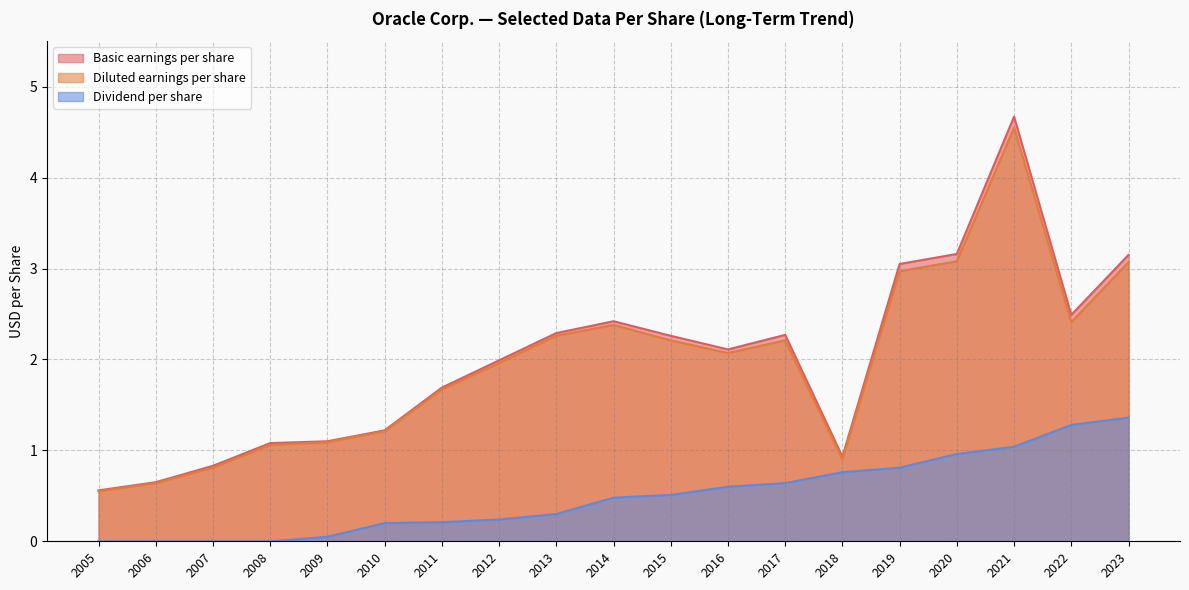

At how many categories does at least one series exceed 3?

4